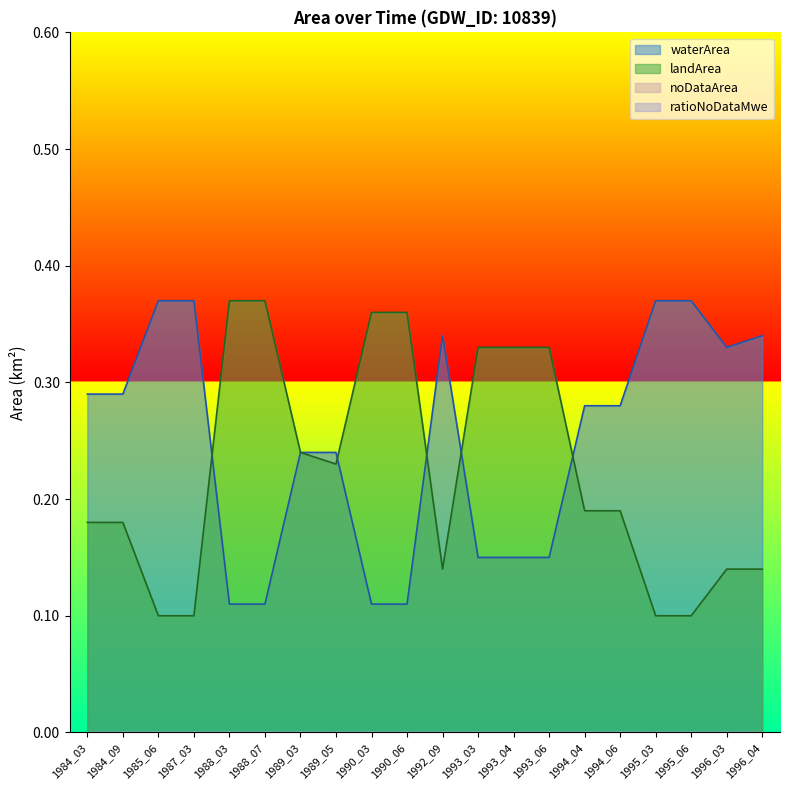

What is the difference between the landArea values at 1984_03 and 1990_06?

0.2